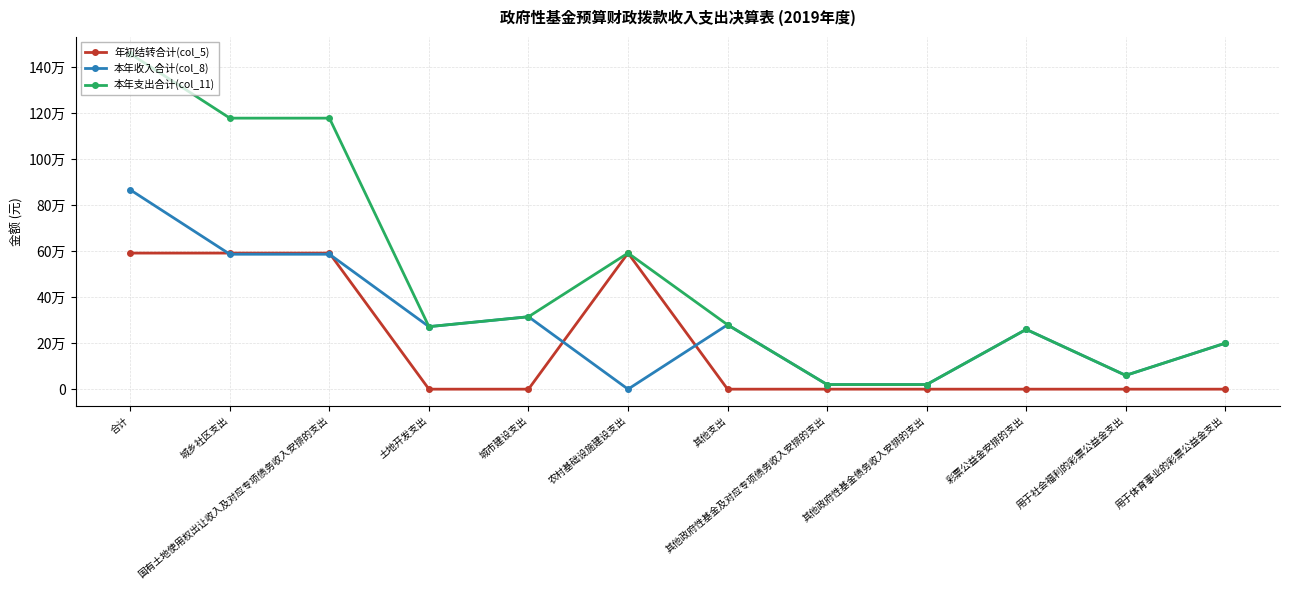

Reading left to right, extract all data points from this chart.

年初结转合计(col_5): 合计=592000	城乡社区支出=592000	国有土地使用权出让收入及对应专项债务收入安排的支出=592000	土地开发支出=0	城市建设支出=0	农村基础设施建设支出=592000	其他支出=0	其他政府性基金及对应专项债务收入安排的支出=0	其他政府性基金债务收入安排的支出=0	彩票公益金安排的支出=0	用于社会福利的彩票公益金支出=0	用于体育事业的彩票公益金支出=0
本年收入合计(col_8): 合计=867000	城乡社区支出=587000	国有土地使用权出让收入及对应专项债务收入安排的支出=587000	土地开发支出=272000	城市建设支出=315000	农村基础设施建设支出=0	其他支出=280000	其他政府性基金及对应专项债务收入安排的支出=20000	其他政府性基金债务收入安排的支出=20000	彩票公益金安排的支出=260000	用于社会福利的彩票公益金支出=60000	用于体育事业的彩票公益金支出=200000
本年支出合计(col_11): 合计=1459000	城乡社区支出=1179000	国有土地使用权出让收入及对应专项债务收入安排的支出=1179000	土地开发支出=272000	城市建设支出=315000	农村基础设施建设支出=592000	其他支出=280000	其他政府性基金及对应专项债务收入安排的支出=20000	其他政府性基金债务收入安排的支出=20000	彩票公益金安排的支出=260000	用于社会福利的彩票公益金支出=60000	用于体育事业的彩票公益金支出=200000